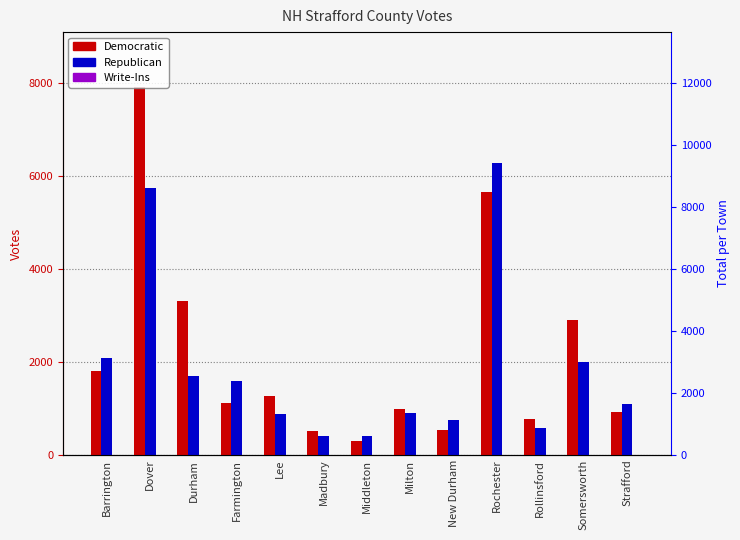

What position from the right is Rollinsford?

3